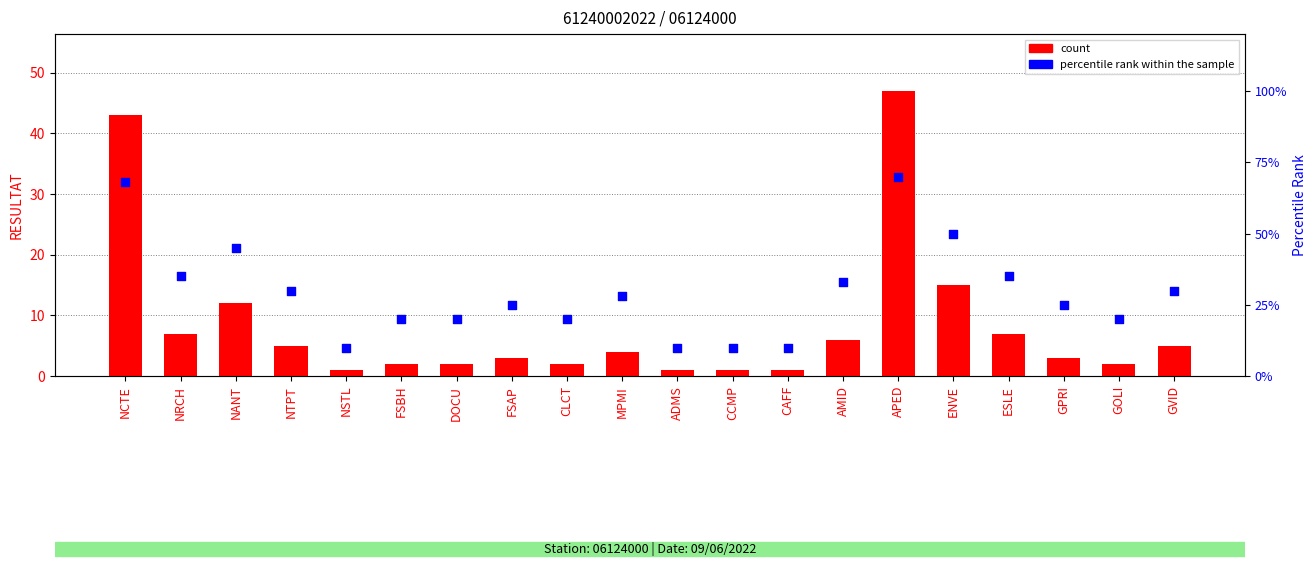

Is the value of count at GPRI greater than the value of percentile rank within the sample at AMID?

No